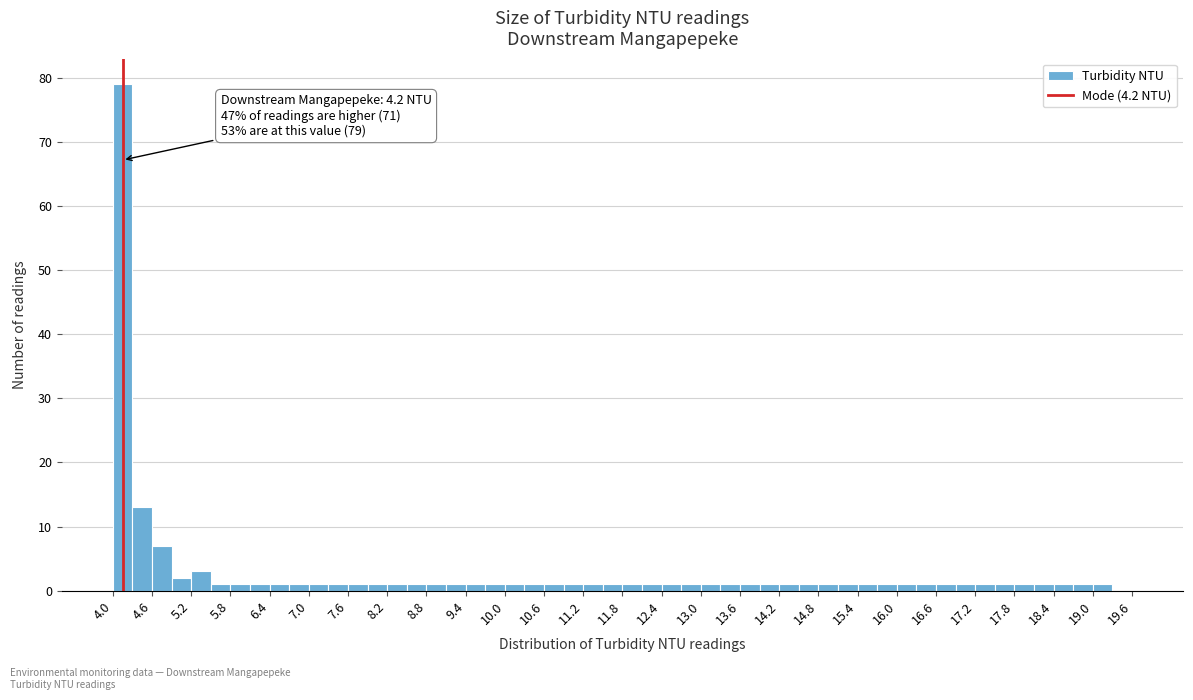

Read against the x-axis, roughly where is the centre of the tallest bar?

4.2